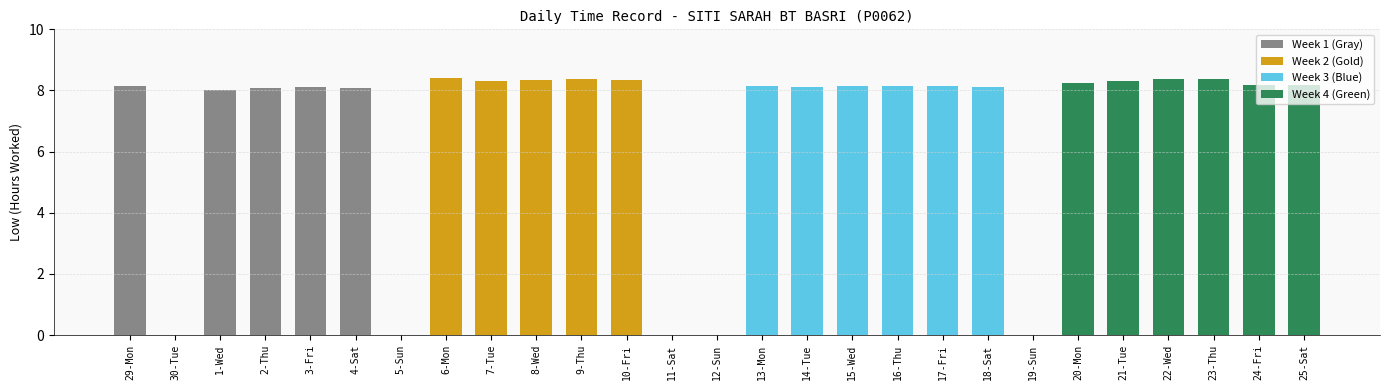

Rank the categories by value from lowest to highest.

30-Tue, 5-Sun, 11-Sat, 12-Sun, 19-Sun, 1-Wed, 4-Sat, 2-Thu, 3-Fri, 14-Tue, 18-Sat, 15-Wed, 17-Fri, 29-Mon, 13-Mon, 16-Thu, 24-Fri, 25-Sat, 20-Mon, 7-Tue, 21-Tue, 8-Wed, 10-Fri, 22-Wed, 9-Thu, 23-Thu, 6-Mon